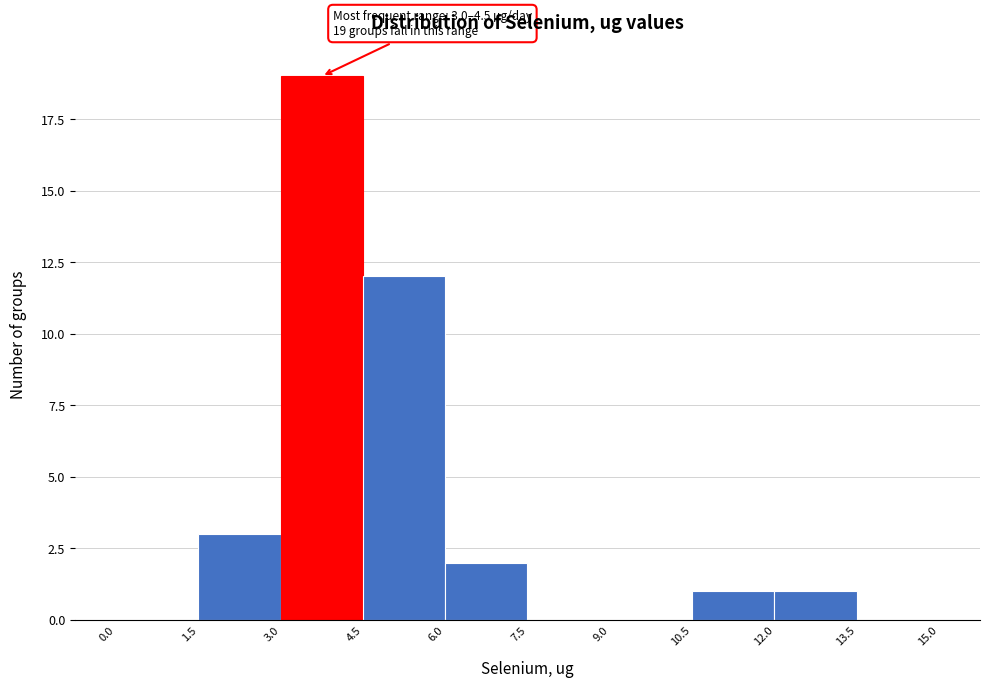

Over which range of the x-axis is the bar tallest?

3.0 to 4.5